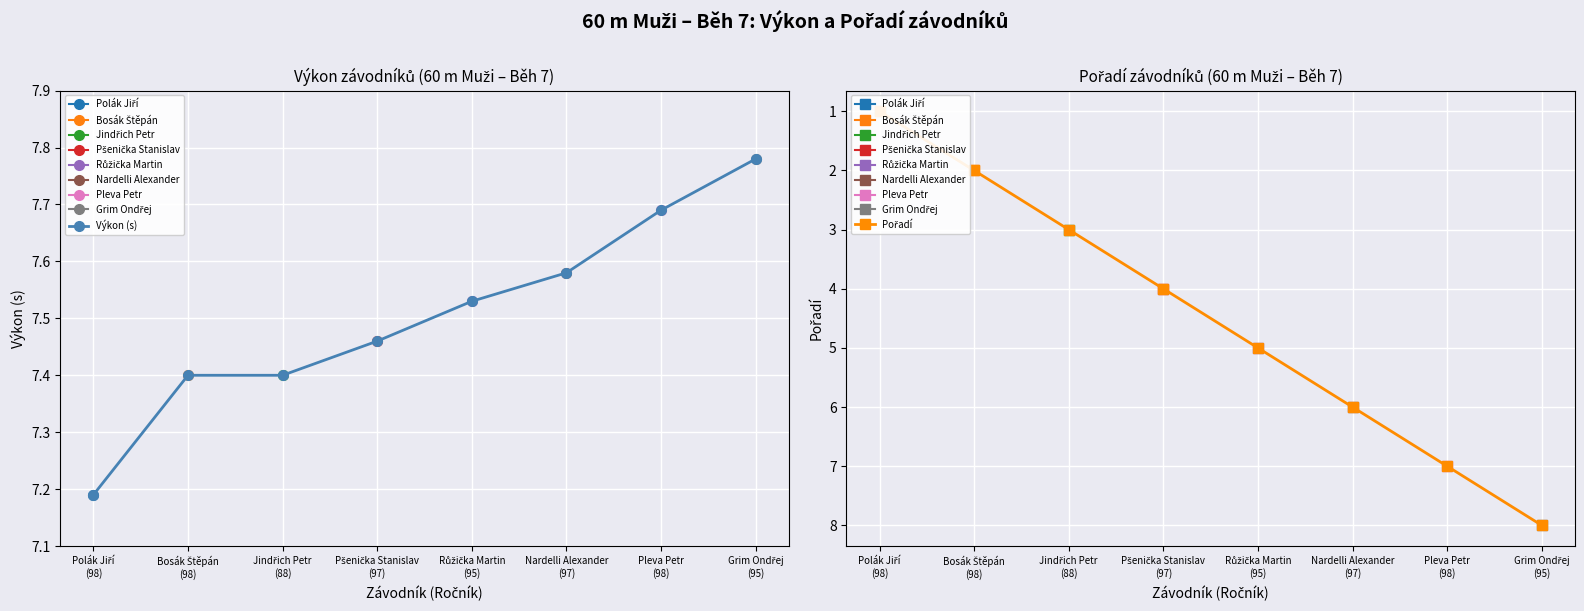

After their last crossing, which series has the higher values: Výkon (s) or Pořadí?

Pořadí